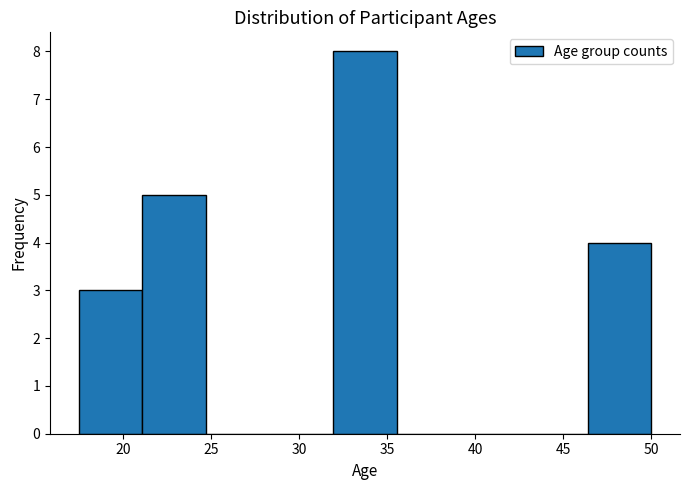

Reading left to right, list every bar in this chart as the range it spans on the x-axis followed by its height. Neither the bar edges nor the heights are printed on the chart, so give them approximately, as read against the axes.

17.5 to 21.0: 3
21.0 to 24.5: 5
24.5 to 28.5: 0
28.5 to 32.0: 0
32.0 to 35.5: 8
35.5 to 39.0: 0
39.0 to 43.0: 0
43.0 to 46.5: 0
46.5 to 50.0: 4